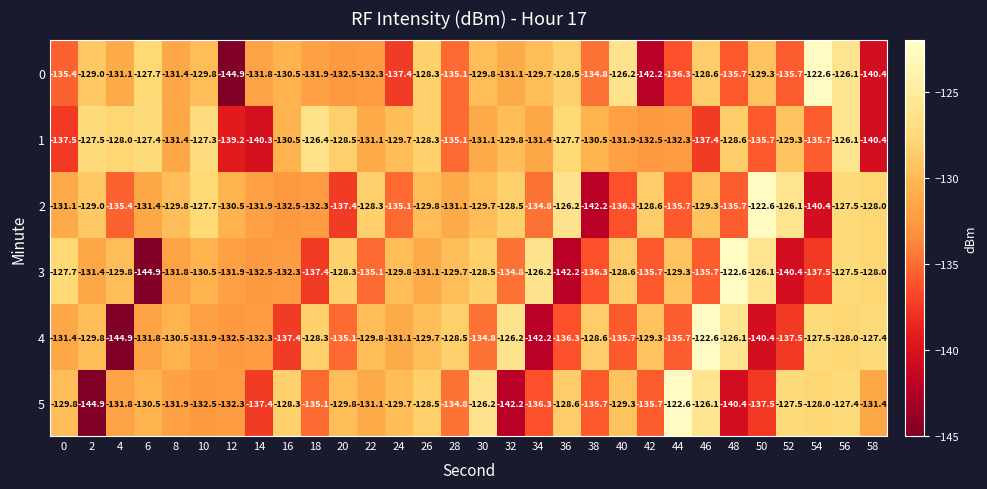

Count the number of categories in the chart.

30